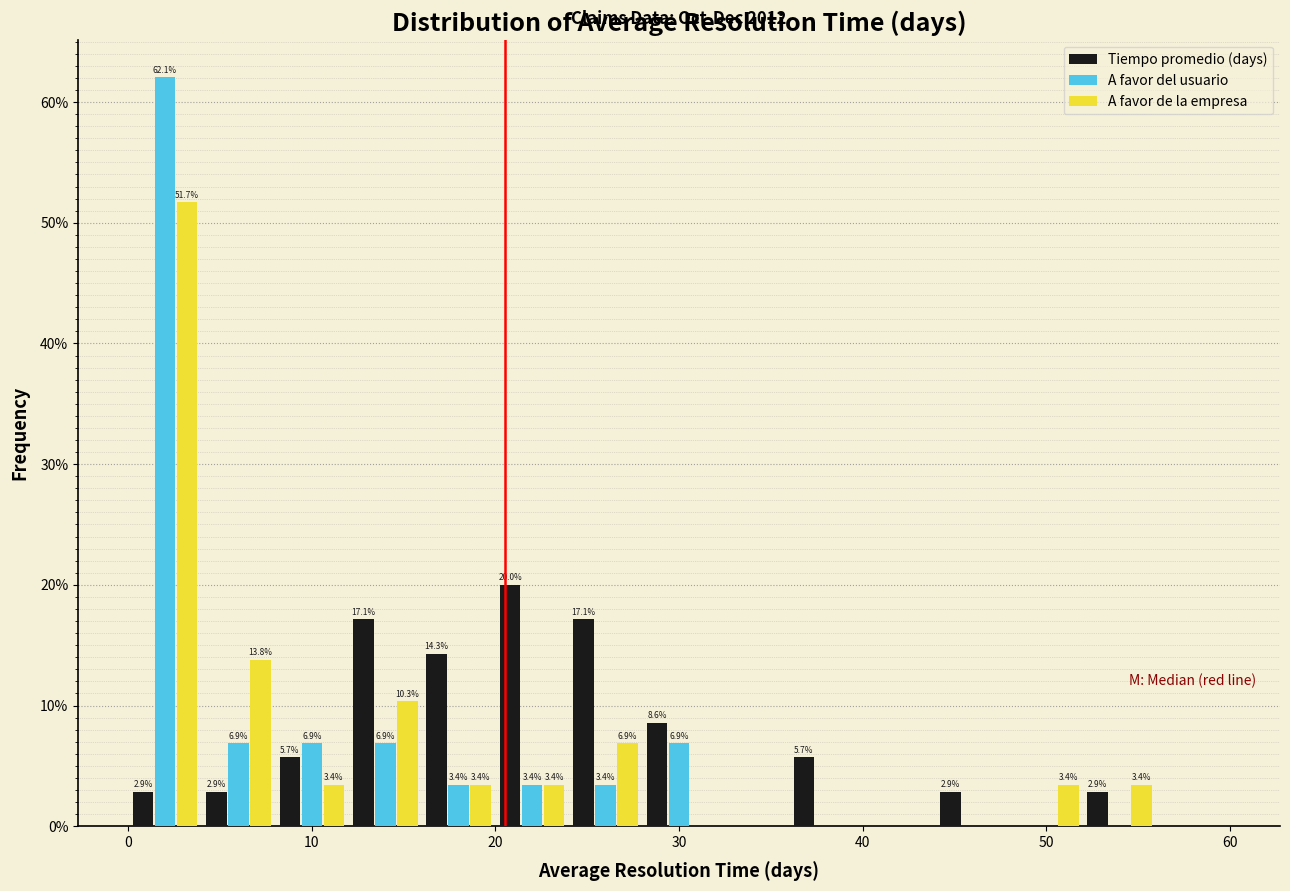

In the A favor de la empresa series, which range on the x-axis has the tallest bar?

0 to 4